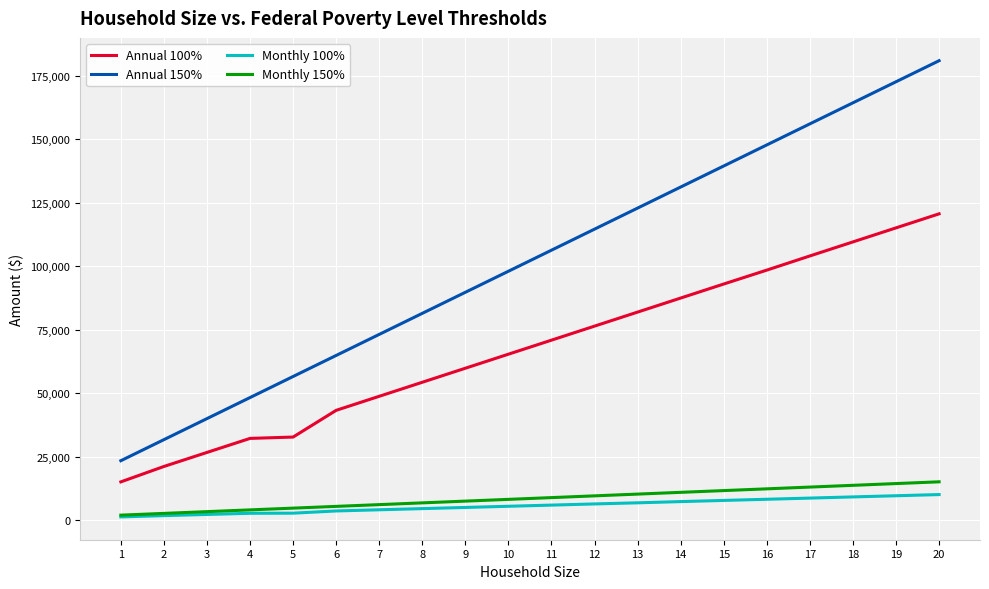

Is the value of Annual 150% at 15 greater than the value of Monthly 150% at 13?

Yes